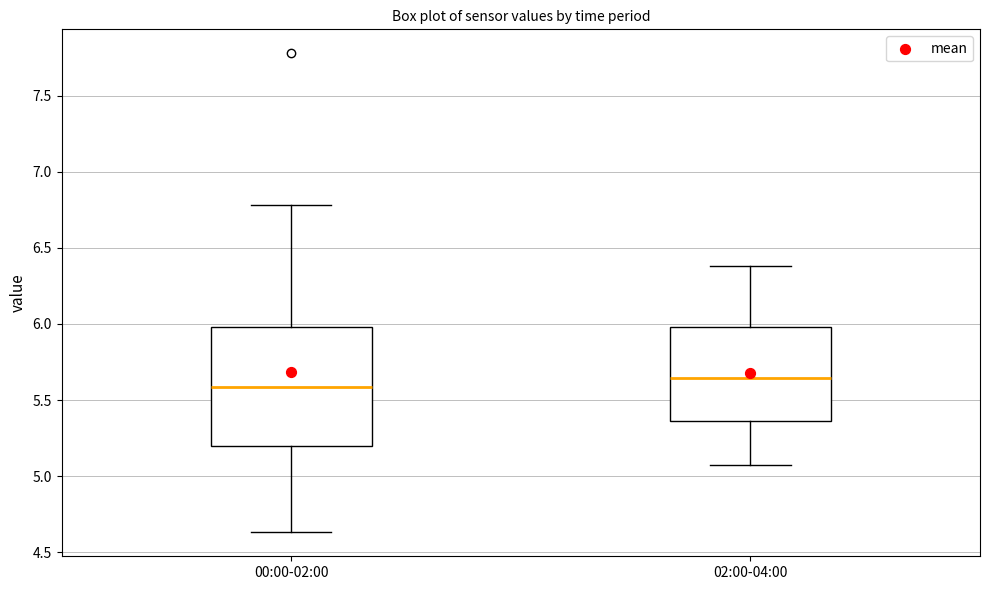

Where does the median line of the box for 00:00-02:00 sit on the y-axis? The values are not printed on the chart, so give them approximately, as read against the axis.

5.60